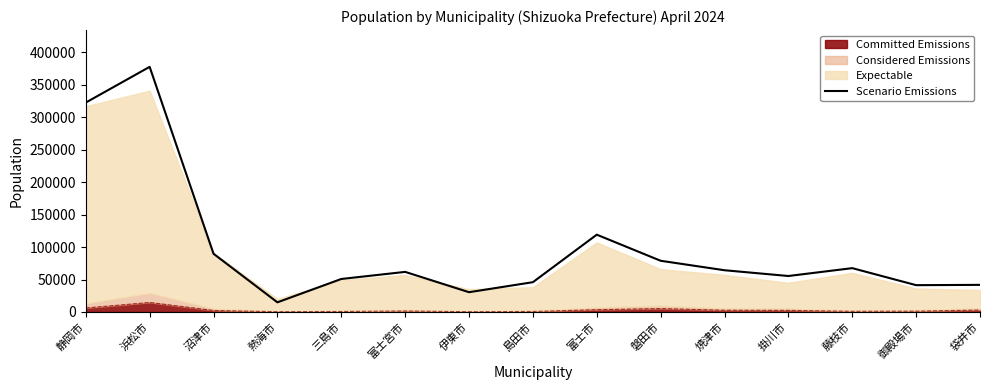

List the labels in order of value, smallest first.

熱海市, 伊東市, 御殿場市, 袋井市, 島田市, 三島市, 掛川市, 富士宮市, 焼津市, 藤枝市, 磐田市, 沼津市, 富士市, 静岡市, 浜松市